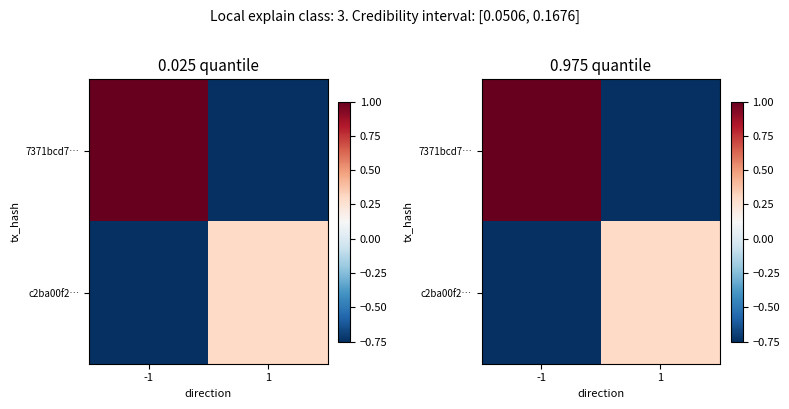

Which series has the largest total across all categories?

7371bcd7…